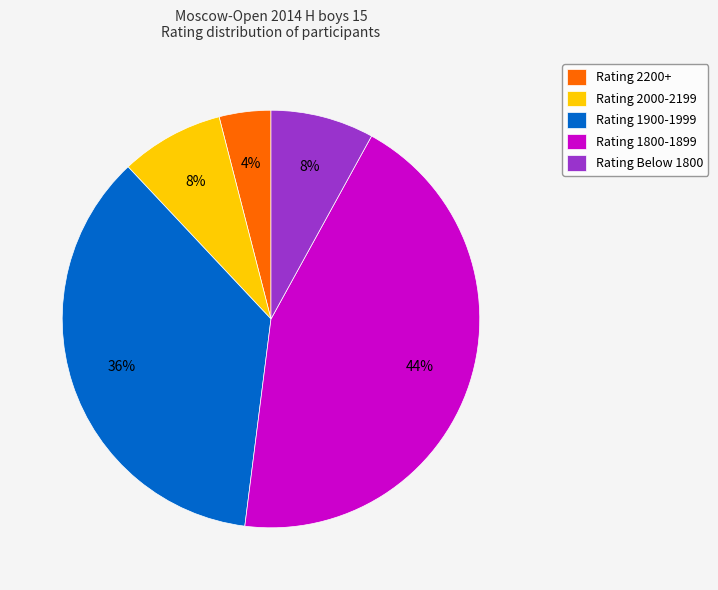

How many segments does this pie chart have?

5